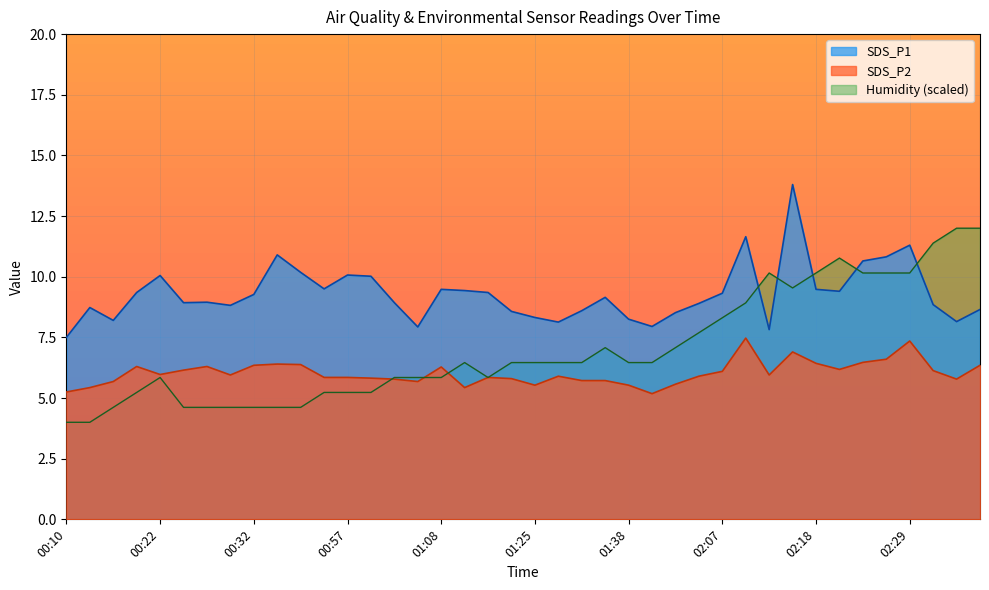

List the labels in order of SDS_P2 value, largest first.

02:10, 02:29, 02:15, 02:26, 02:23, 02:18, 00:35, 00:45, 00:32, 02:36, 00:19, 00:27, 01:08, 02:20, 00:25, 02:31, 02:07, 00:22, 00:30, 02:12, 01:27, 02:03, 00:55, 00:57, 01:20, 01:00, 01:22, 01:03, 02:34, 01:30, 01:33, 00:16, 01:06, 02:01, 01:25, 01:38, 00:13, 01:17, 00:10, 01:41